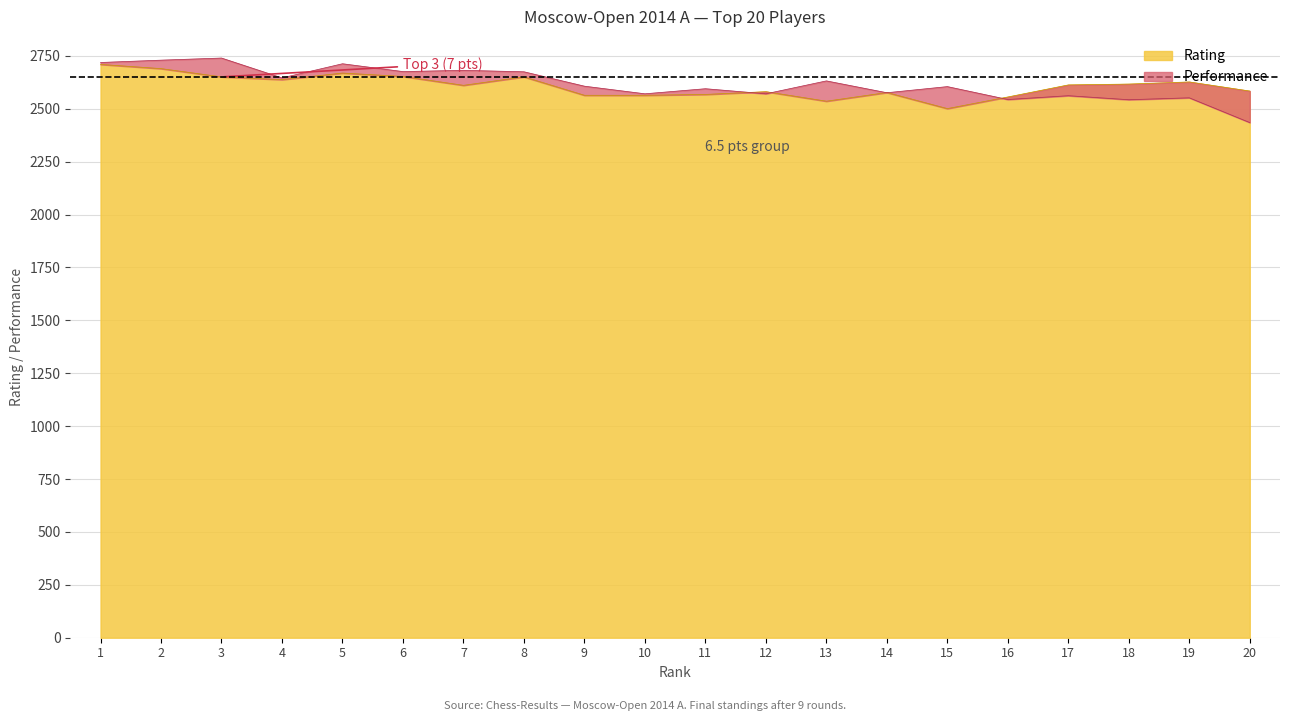

What is the sum of all Performance values?

52374